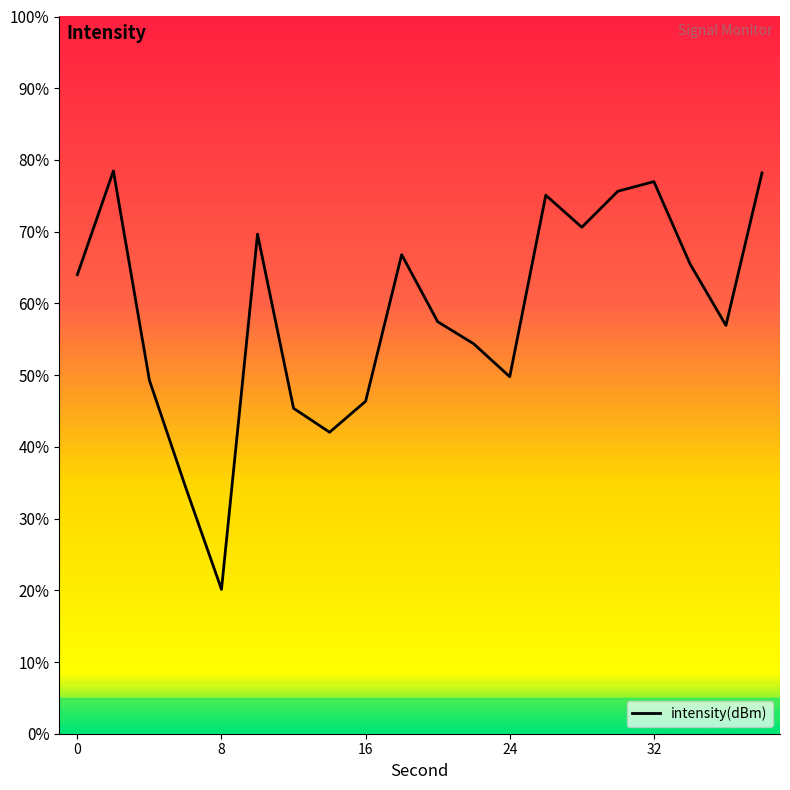

Does the chart display data point markers on the line(s)?

No